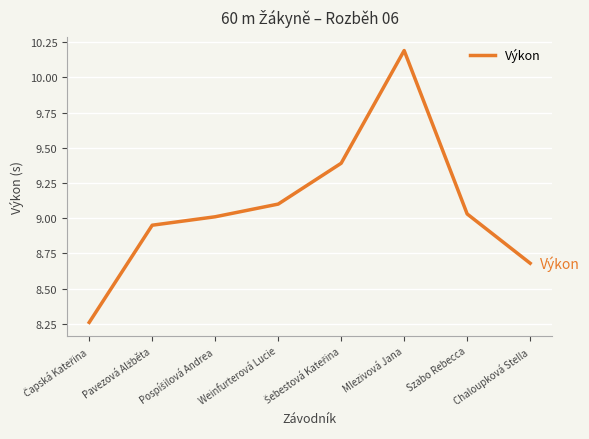

What is the difference between the maximum and minimum values?

1.9